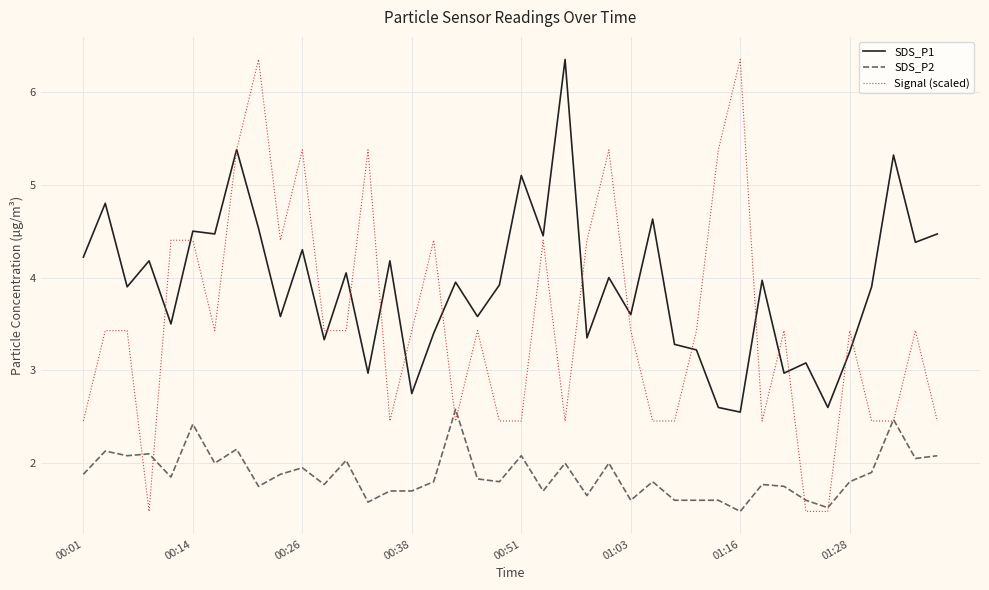

True or false: SDS_P2 and SDS_P1 cross at least once.

False